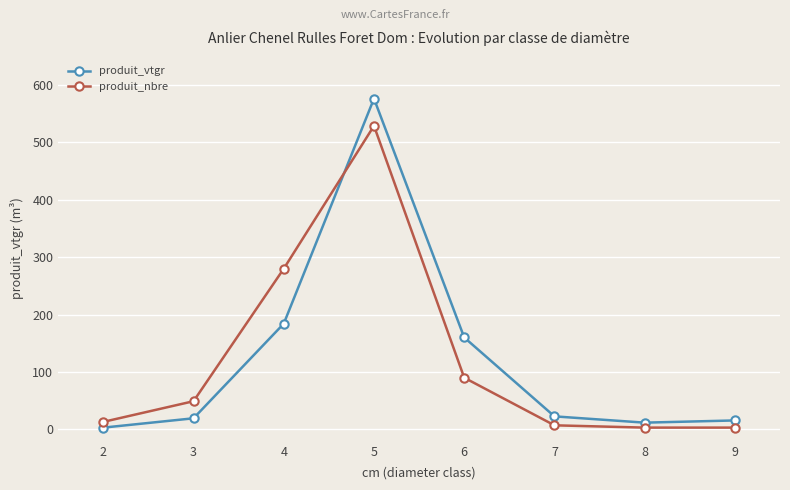

Rank the series by their maximum value, from lowest to highest.

produit_nbre, produit_vtgr